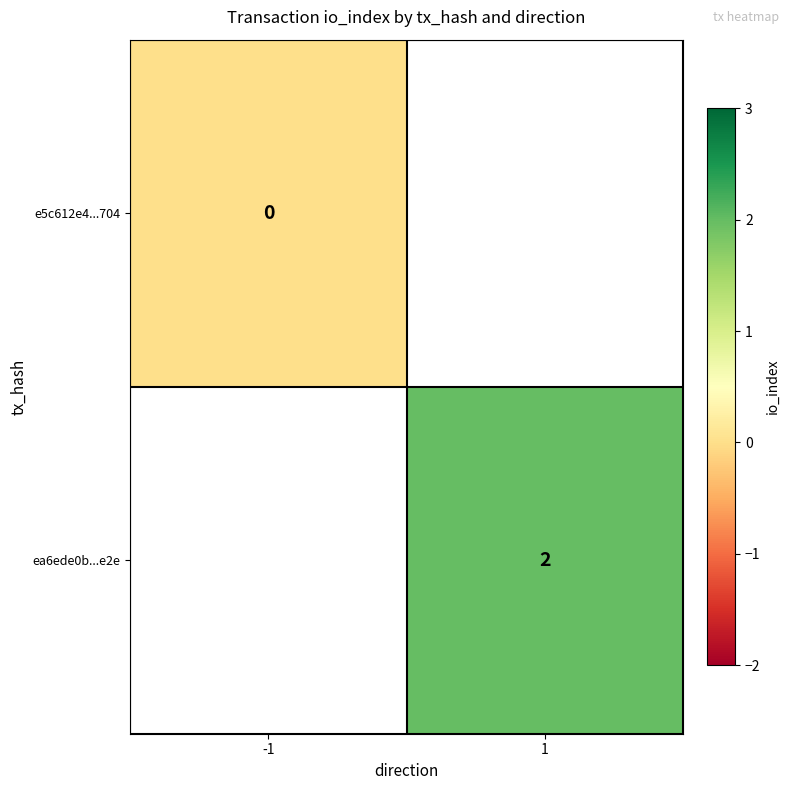

Which has a higher value, -1 or 1?

1